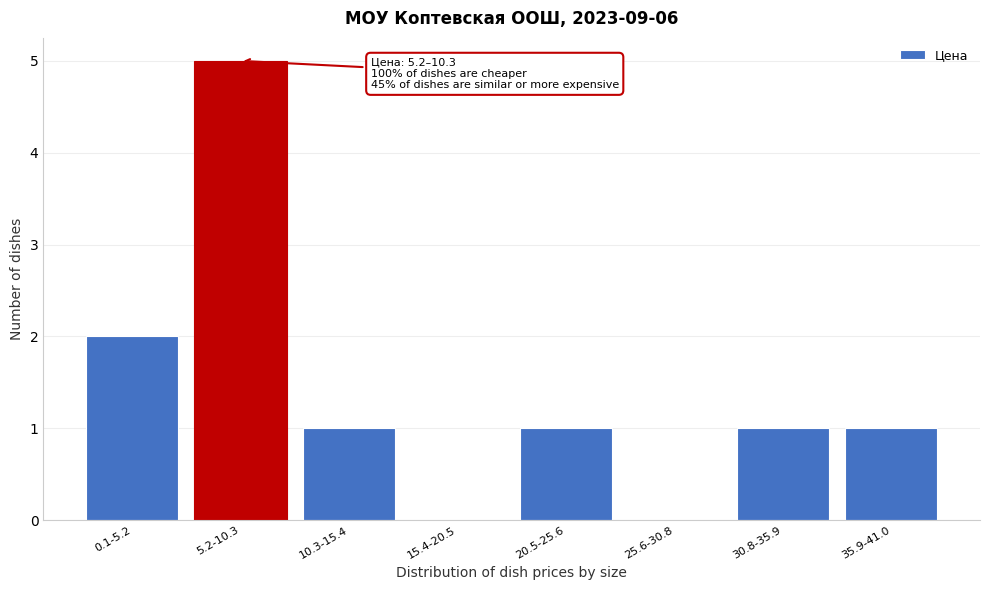

Reading left to right, extract all data points from this chart.

0.1-5.2=2	5.2-10.3=5	10.3-15.4=1	15.4-20.5=0	20.5-25.6=1	25.6-30.8=0	30.8-35.9=1	35.9-41.0=1